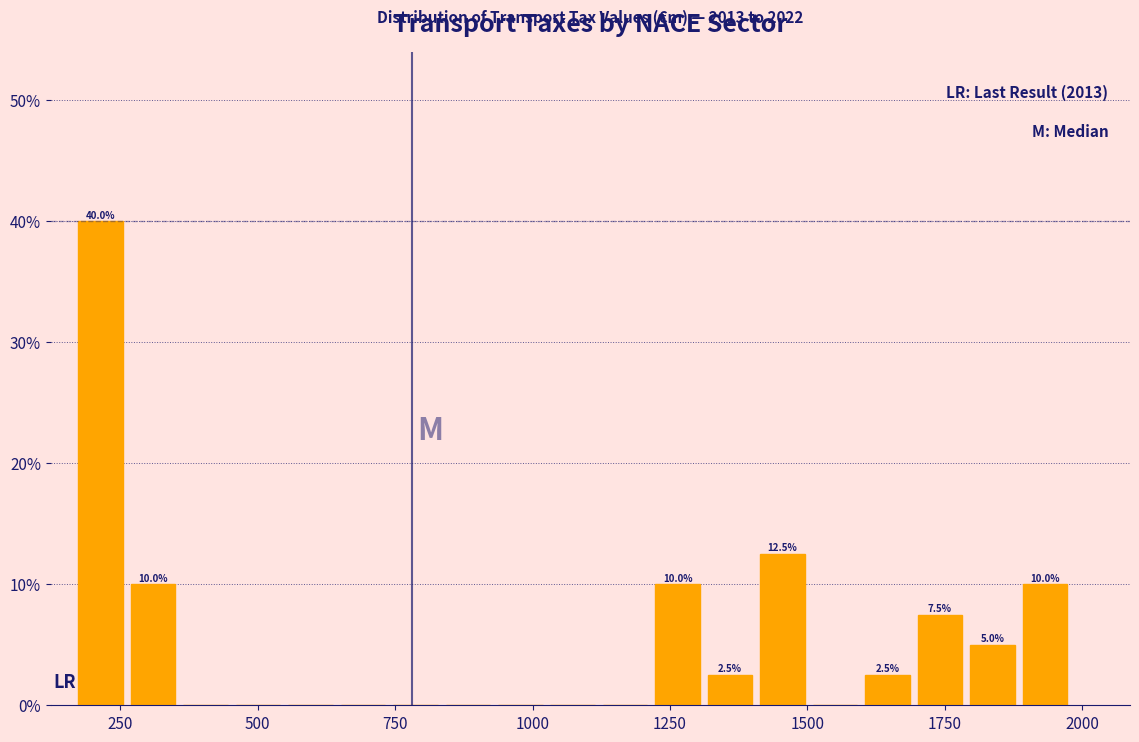

Read against the x-axis, roughly where is the centre of the tallest bar?

200